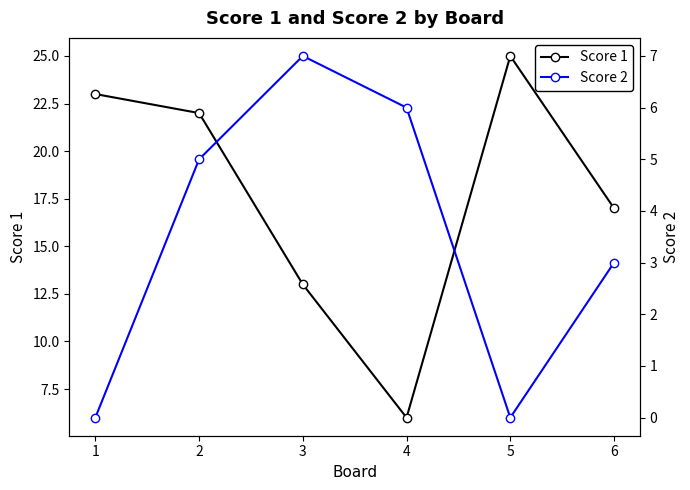

Which series has the largest total across all categories?

Score 1